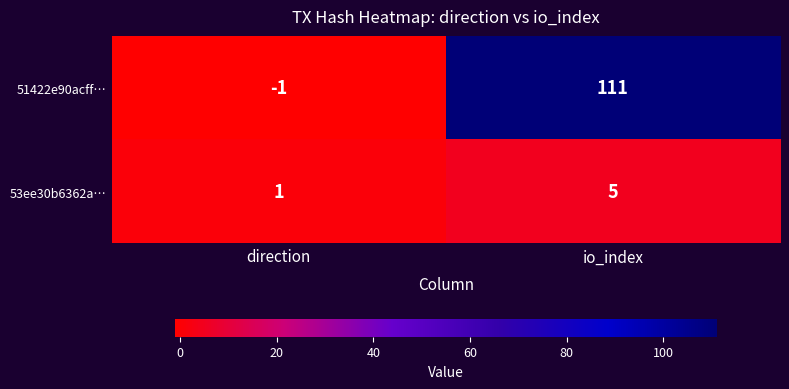

At which category does the chart reach its peak across all series?

io_index